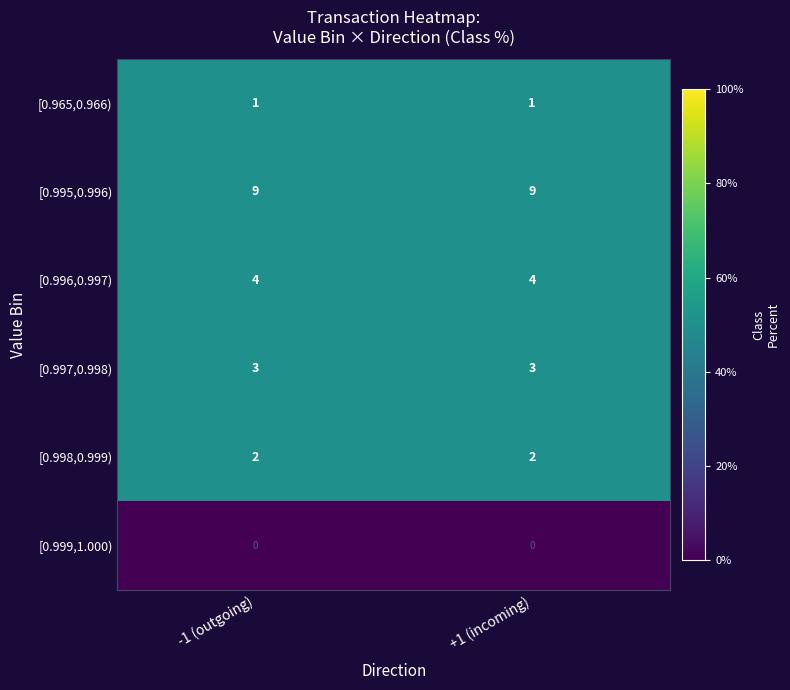

Which series has the largest total across all categories?

[0.995,0.996)